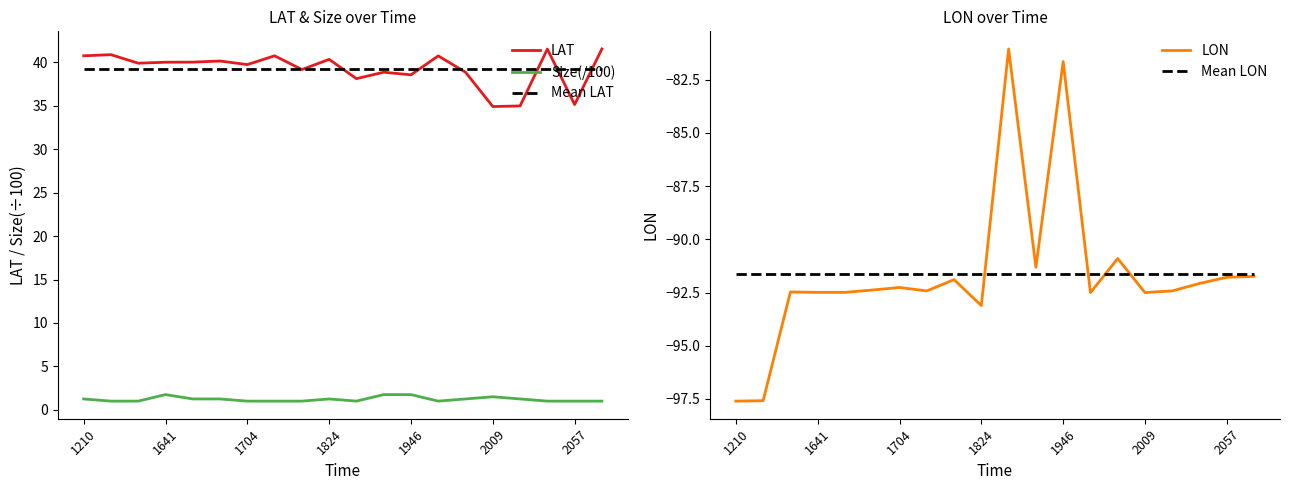

True or false: LAT has a value of 40.7 at 13.

True